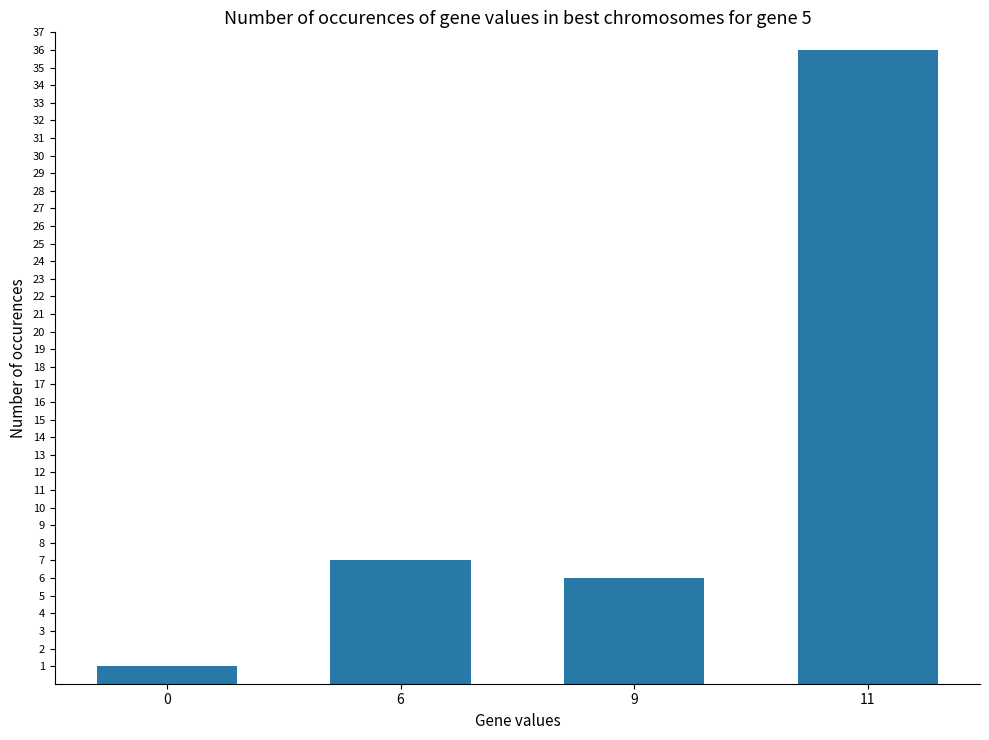

What is the difference between the values at 11 and 9?

30